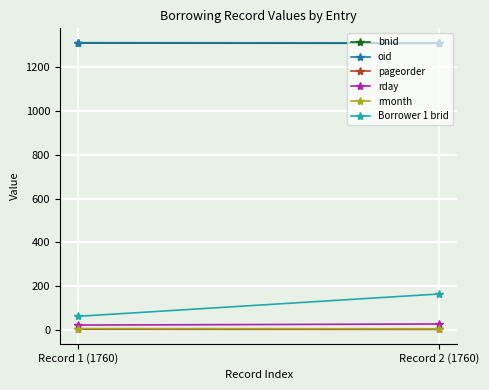

What value does the bnid series have at Record 1 (1760)?

1310